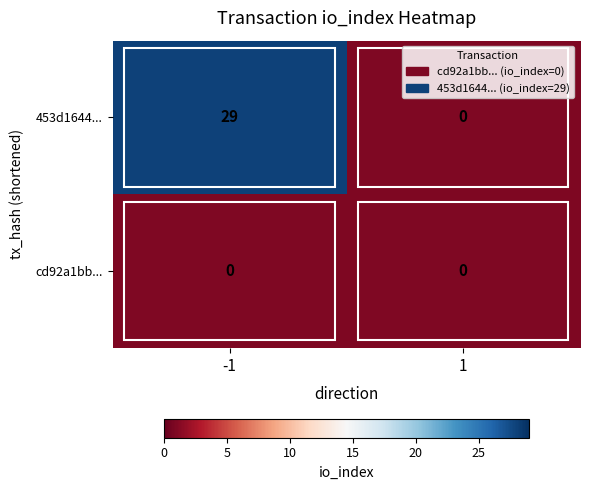

List the series in order of their overall mean, highest first.

453d1644..., cd92a1bb...